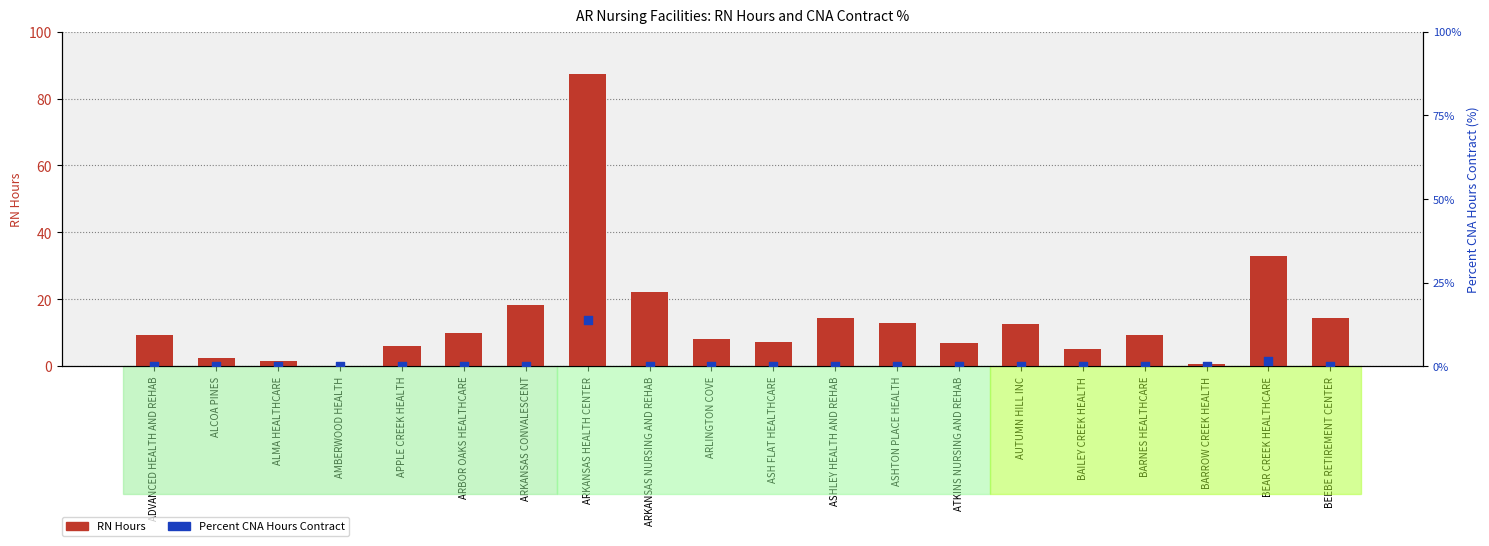

What are all the series names shown in the legend?

RN Hours, Percent CNA Hours Contract